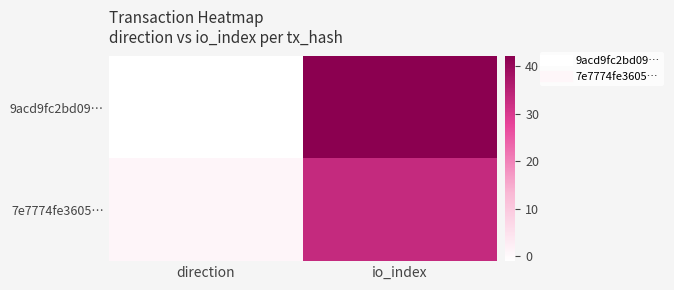

At how many categories does at least one series exceed 14?

1